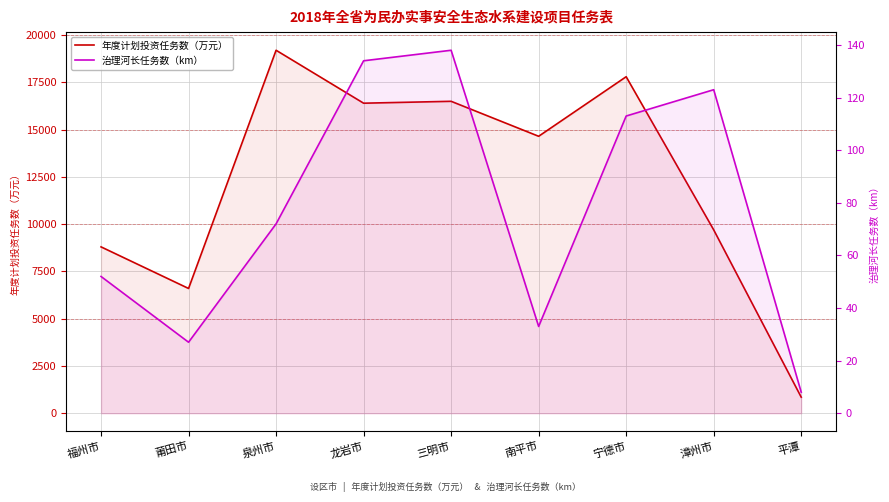

What is the smallest value displayed?

8